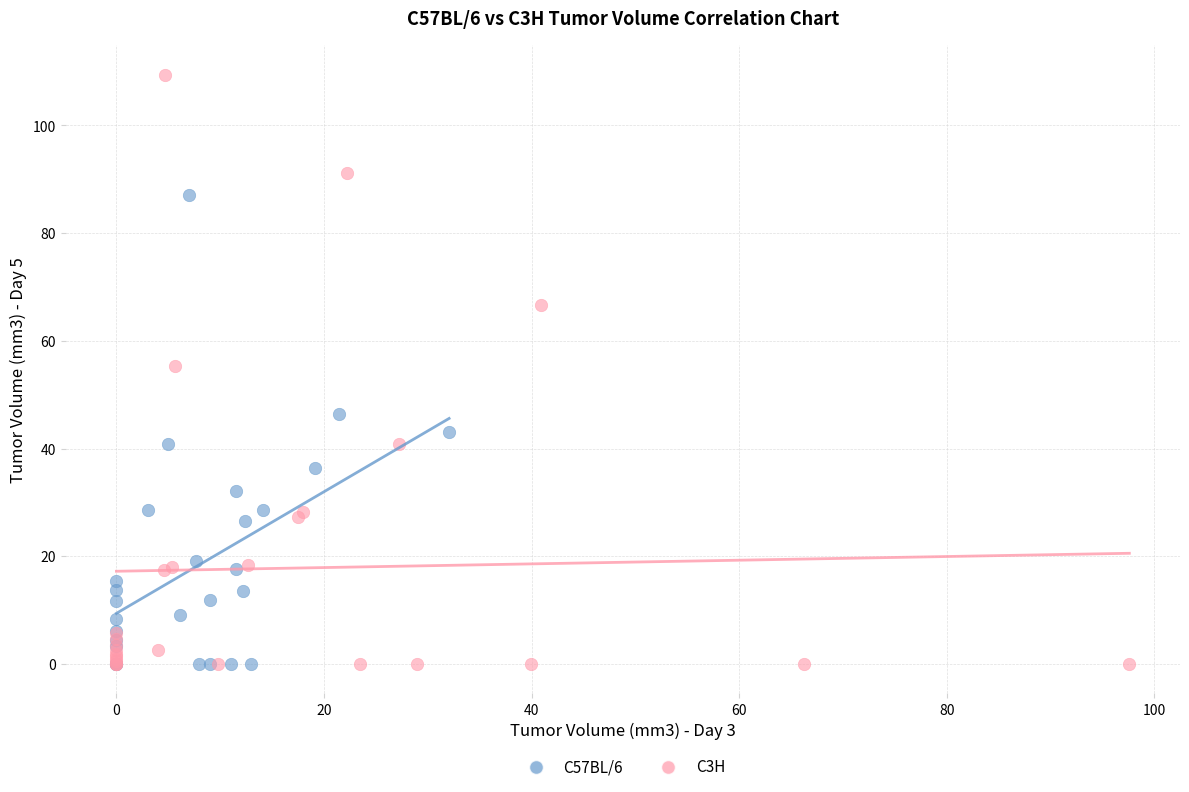

What are all the series names shown in the legend?

C57BL/6, C3H